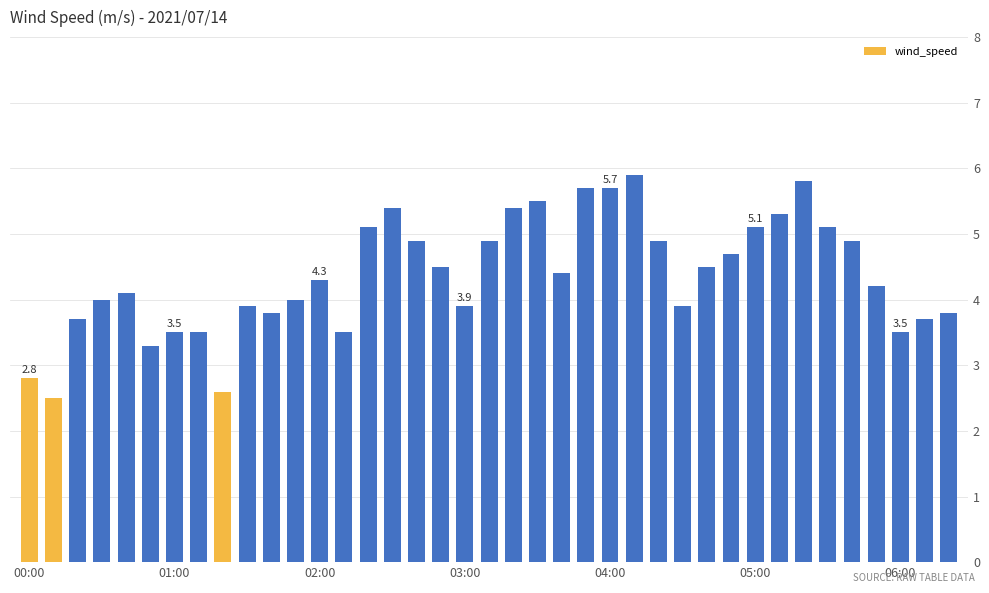

What is the average value?

4.4